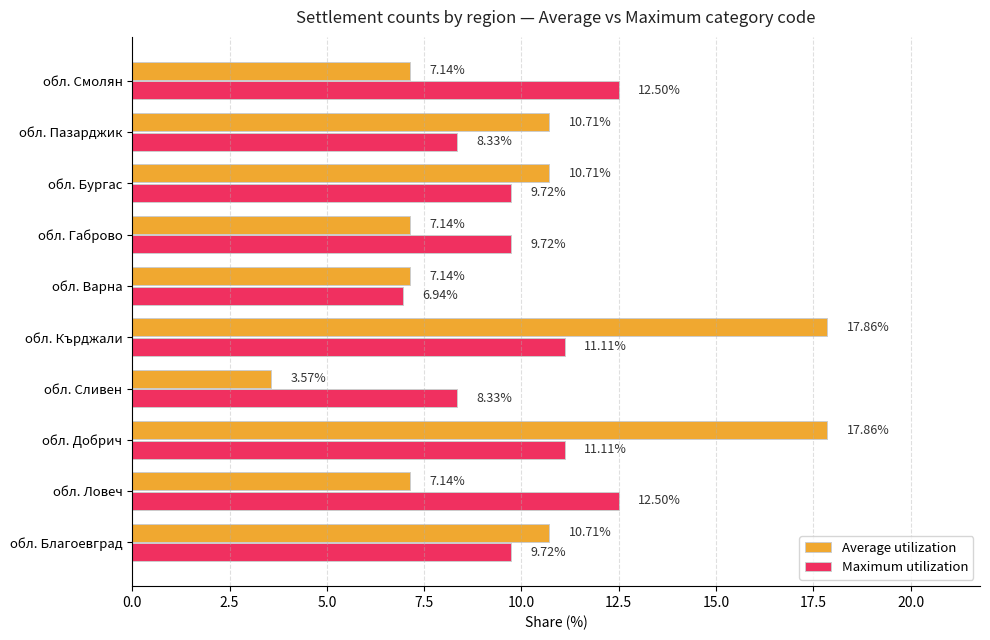

What is the spread (max minus min) of values at обл. Пазарджик?

2.4